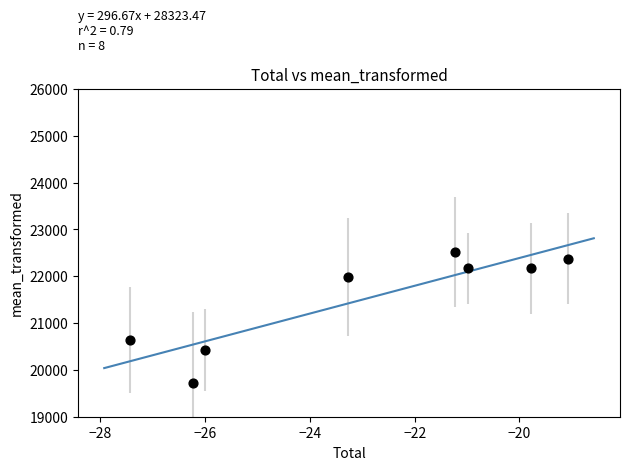

What is the average Y value?

21500.0